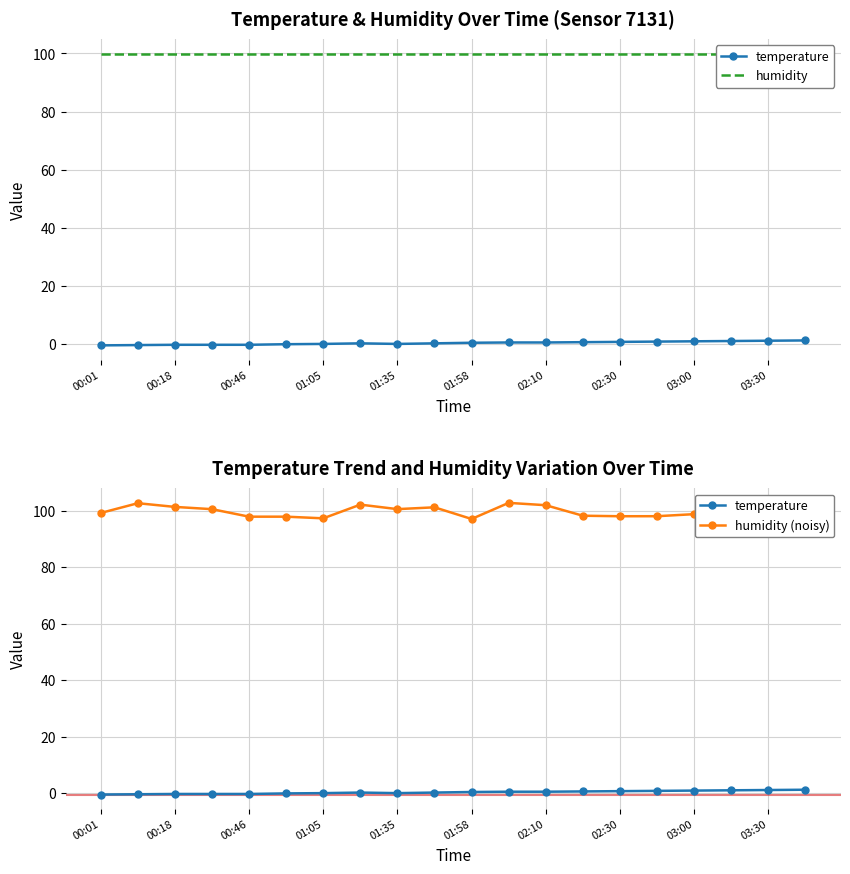

Is the value of humidity (noisy) at 02:30 greater than the value of humidity at 00:46?

Yes